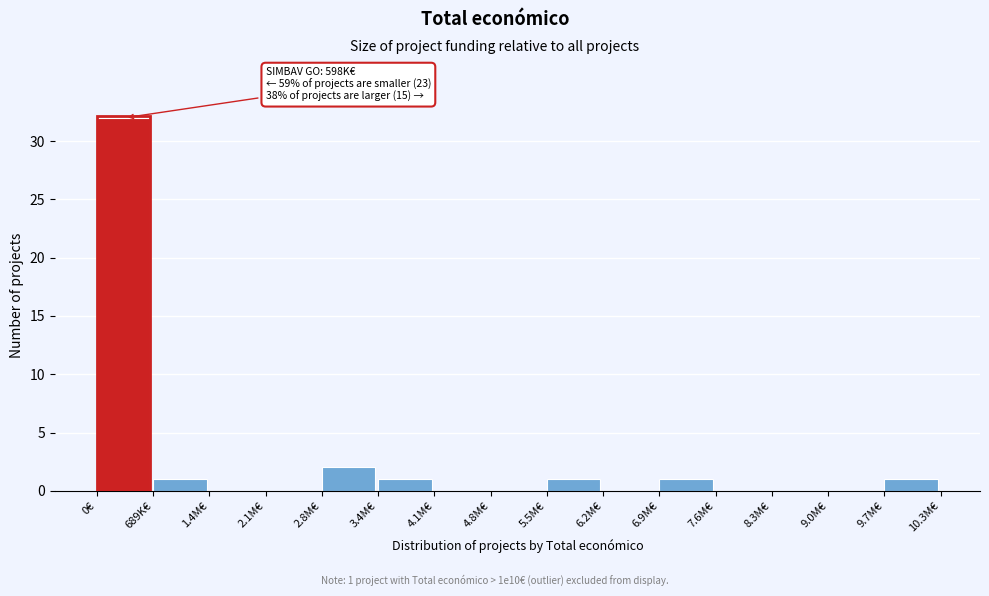

Reading right to left, list all the values displayed in this chart.

9.7M€=1	9.0M€=0	8.3M€=0	7.6M€=0	6.9M€=1	6.2M€=0	5.5M€=1	4.8M€=0	4.1M€=0	3.4M€=1	2.8M€=2	2.1M€=0	1.4M€=0	689K€=1	0€=32